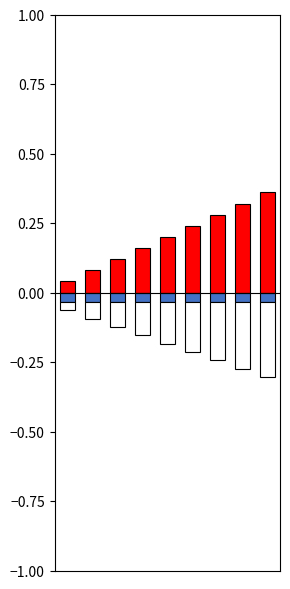

What is the minimum value for Length?

-0.3